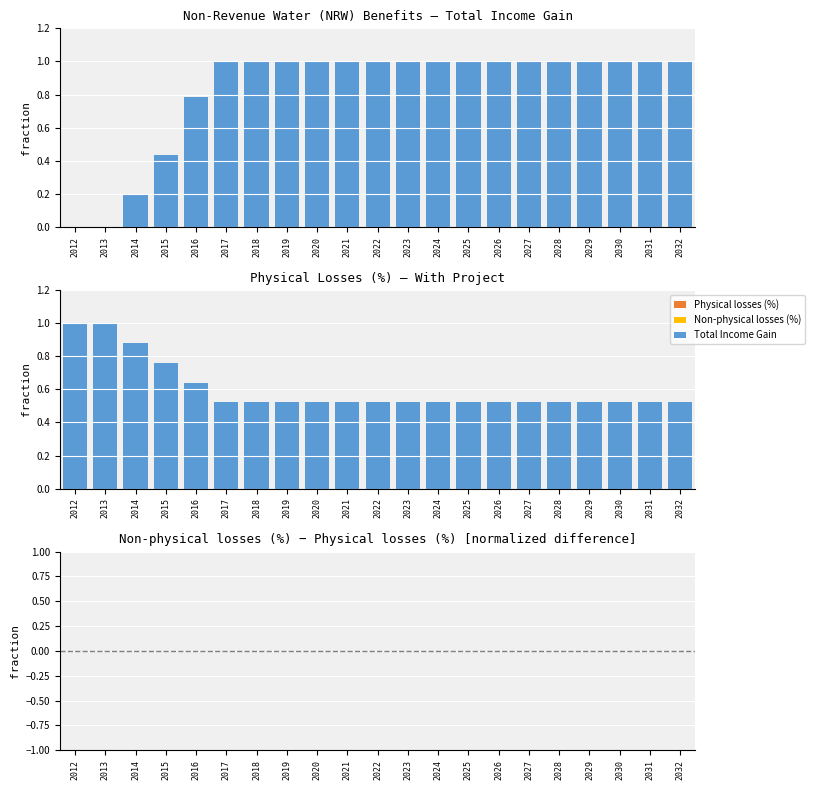

What is the value of the Physical losses (%) bar at the 7th from the left?

0.5